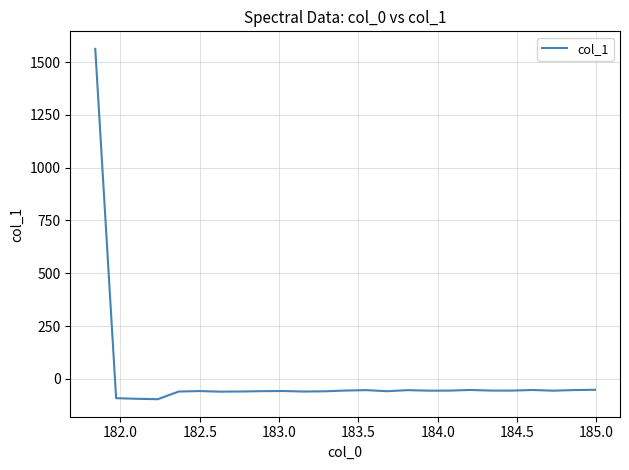

What is the maximum value shown in the chart?

1562.4